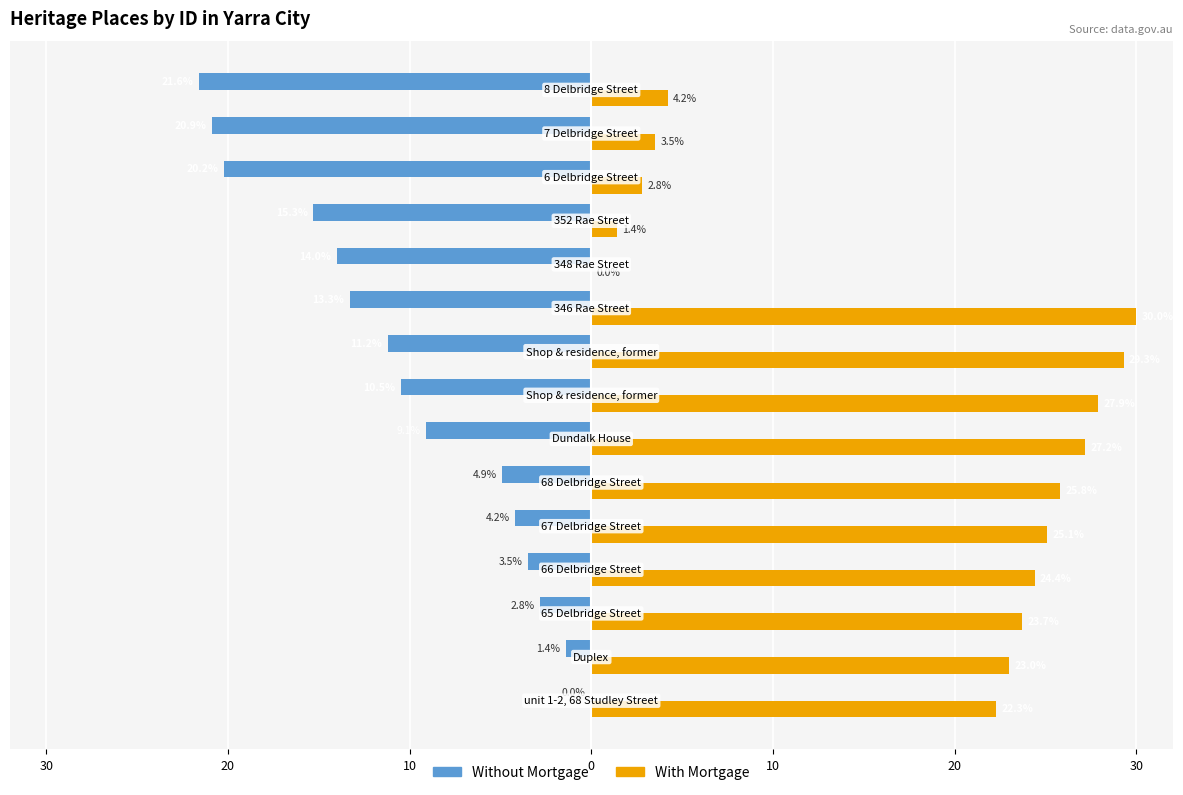

What are all the series names shown in the legend?

Without Mortgage, With Mortgage